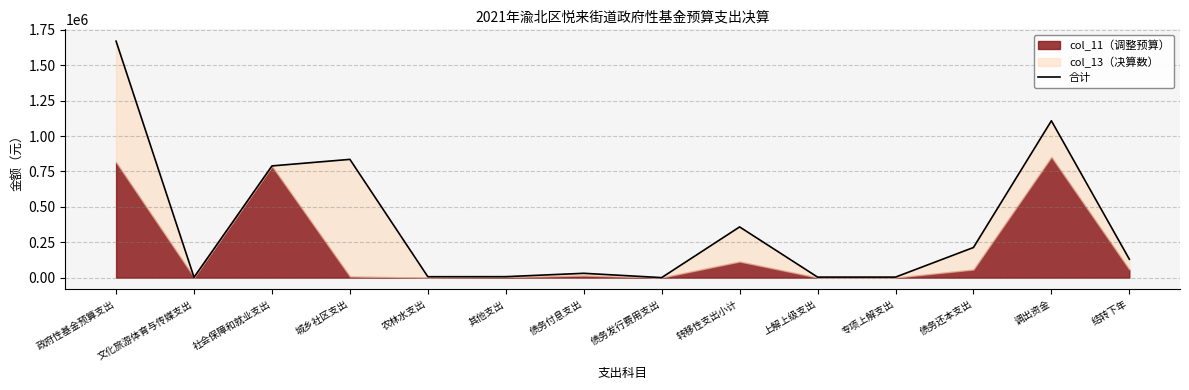

What is the difference between the maximum and second lowest values?

1668190